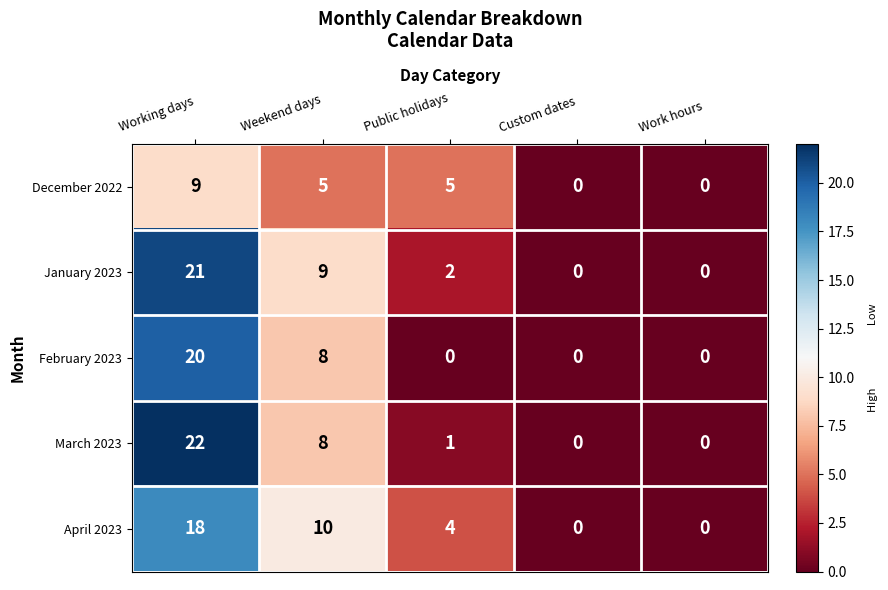

At which label is April 2023 closest to 9?

Weekend days